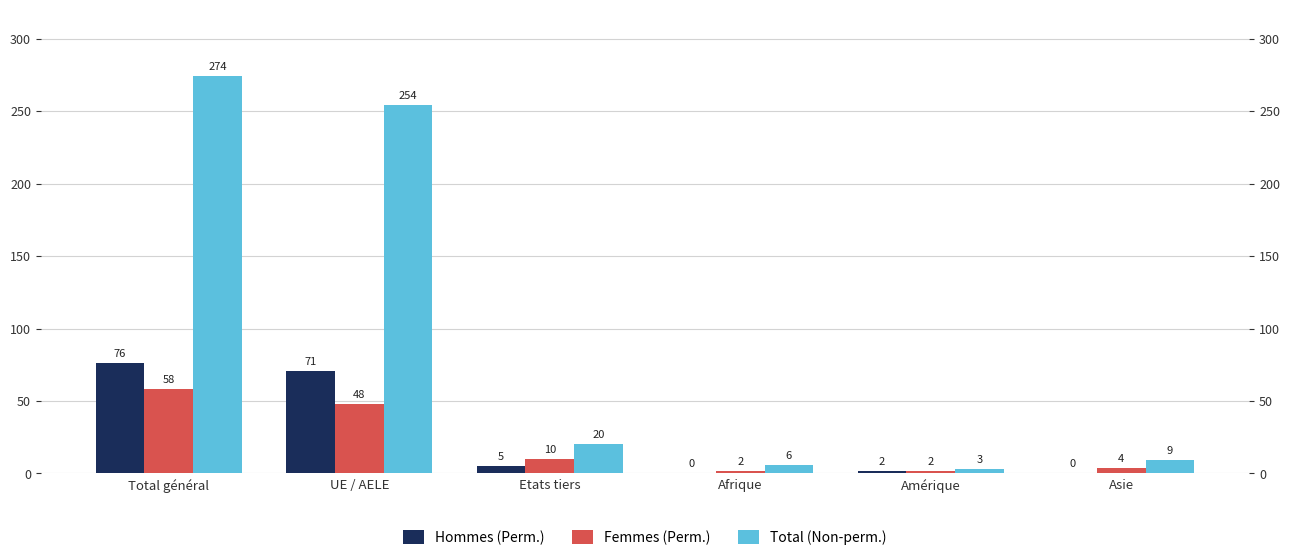

How many data points in Hommes (Perm.) are less than 5?

3